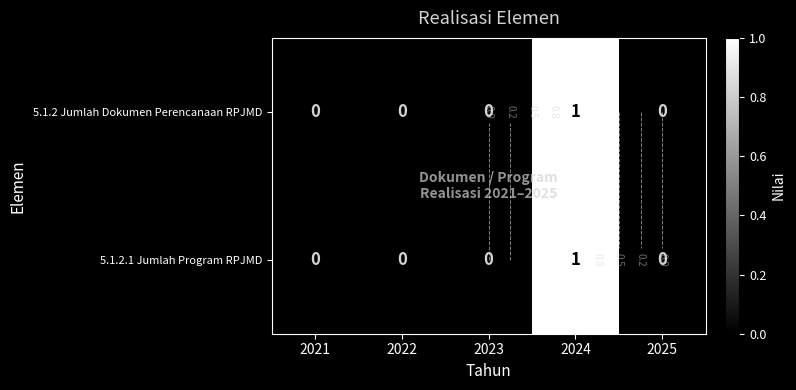

Rank the series by their maximum value, from lowest to highest.

5.1.2 Jumlah Dokumen Perencanaan RPJMD, 5.1.2.1 Jumlah Program RPJMD